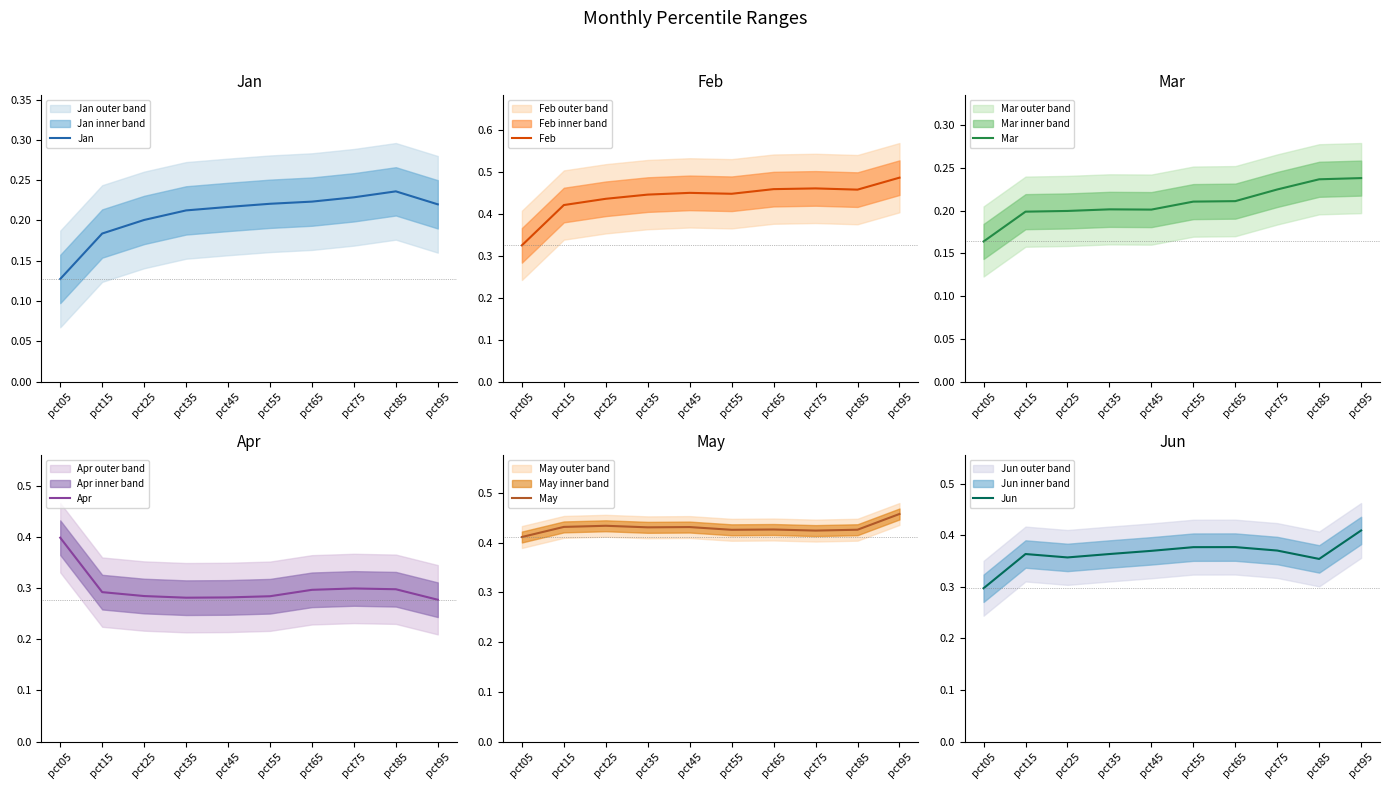

Where is the first local maximum for Jan?

pct85